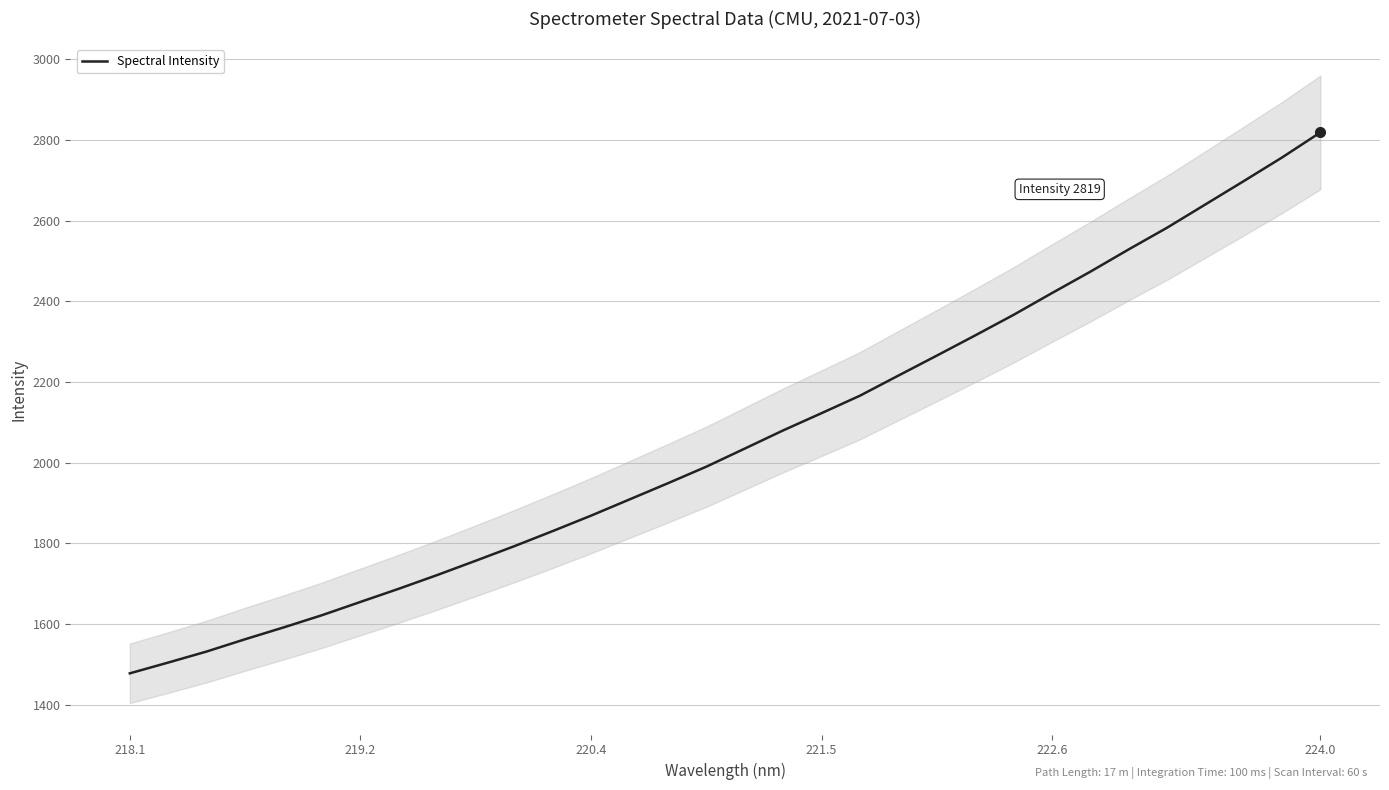

What is the maximum value for Spectral Intensity?

2819.2